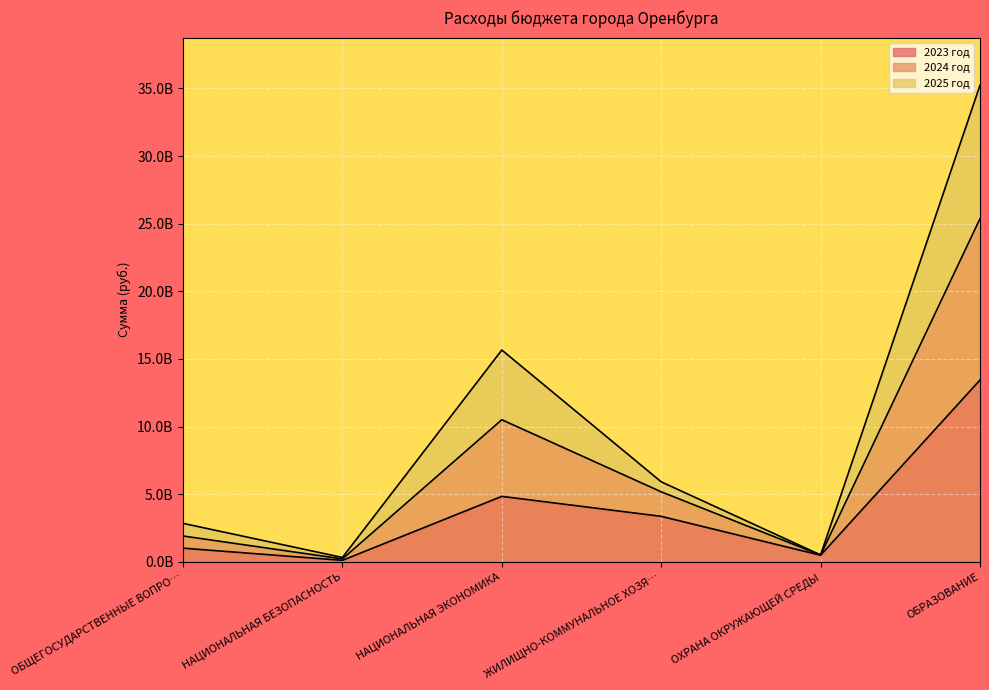

Which series changed the most between ОБЩЕГОСУДАРСТВЕННЫЕ ВОПРО… and НАЦИОНАЛЬНАЯ ЭКОНОМИКА?

2024 год